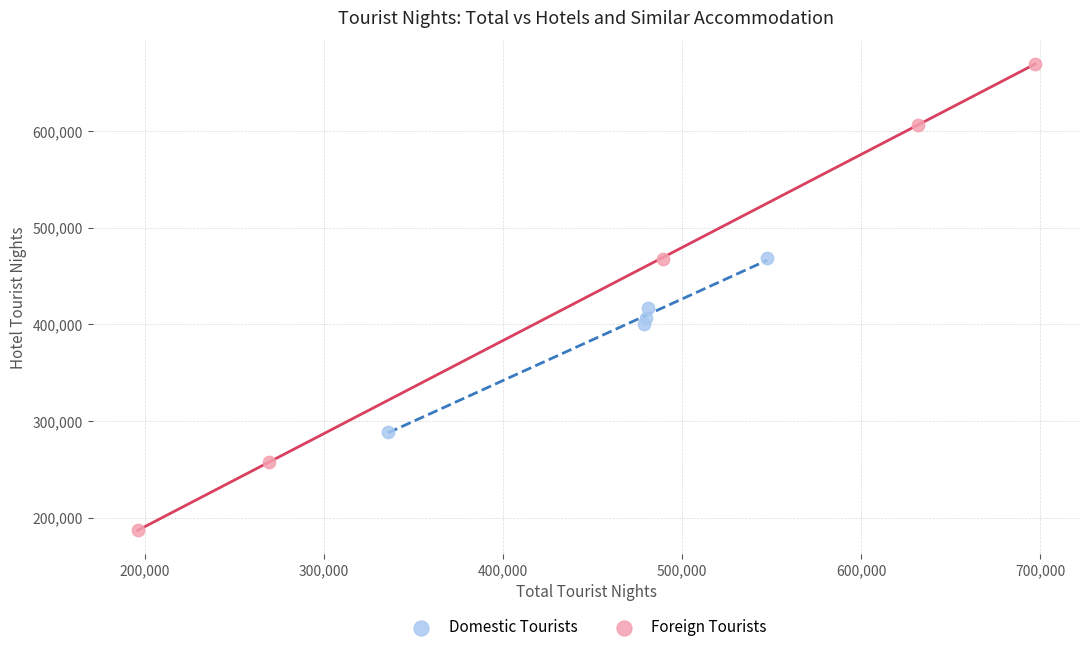

Which series contains the lowest Y value?

Foreign Tourists